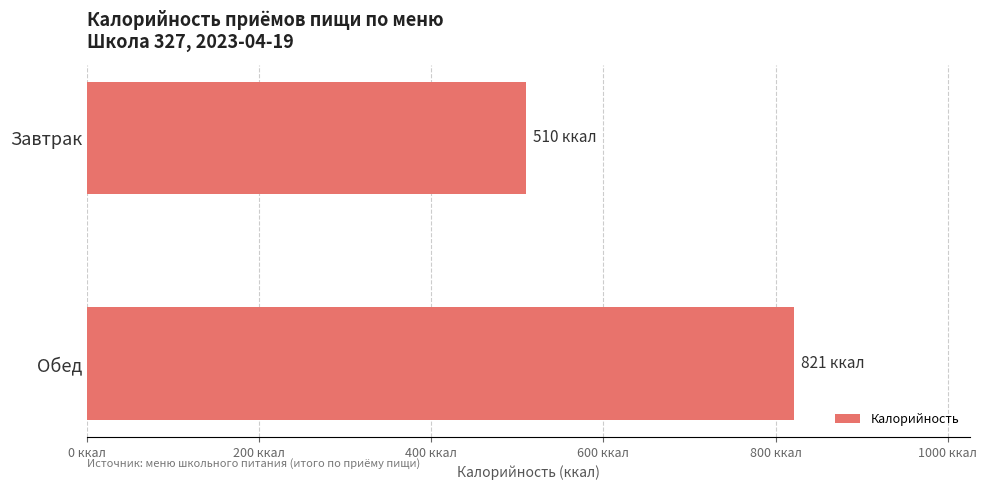

Does the chart contain any negative values?

No